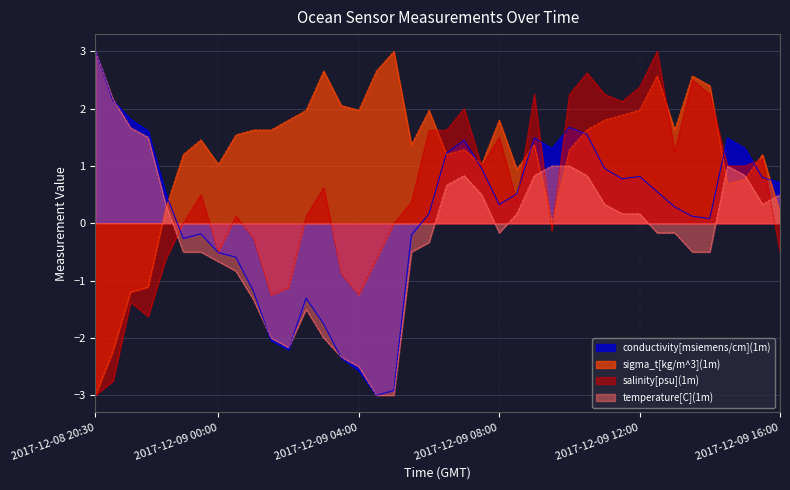

Where does the sigma_t[kg/m^3](1m) series first go above 1?

2017-12-08 23:00